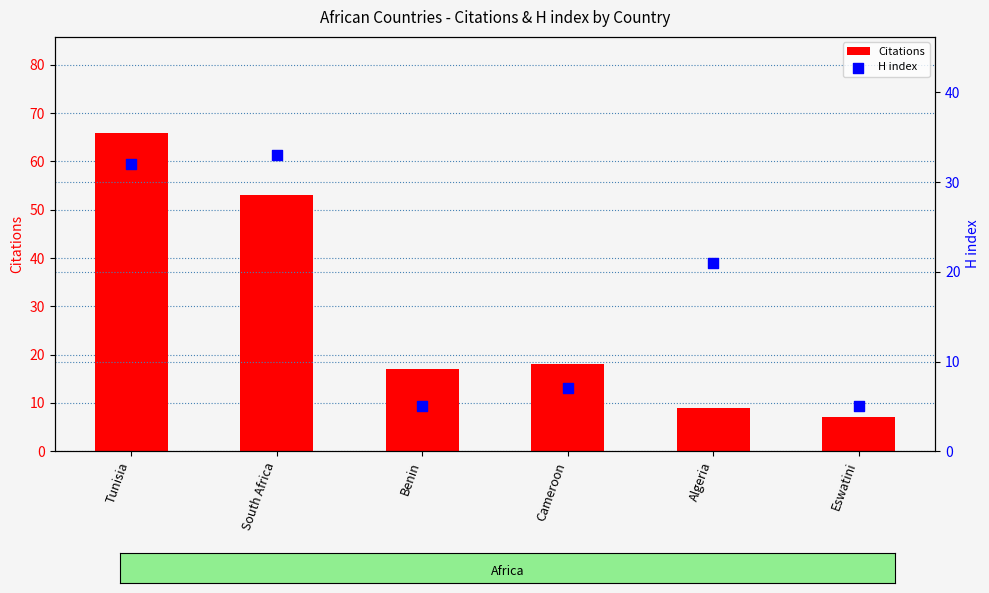

Which series contains the highest Y value?

Citations